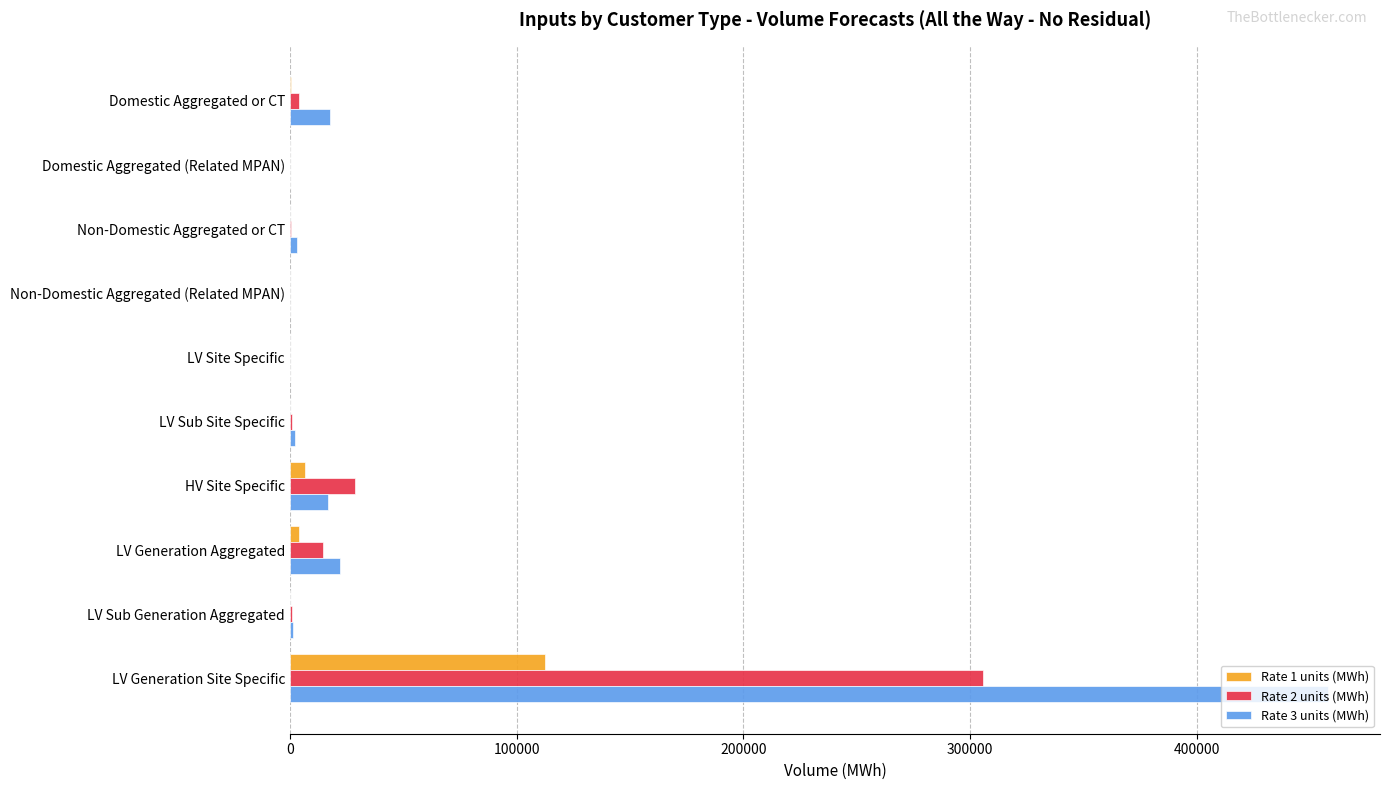

How many distinct data groups are displayed?

3